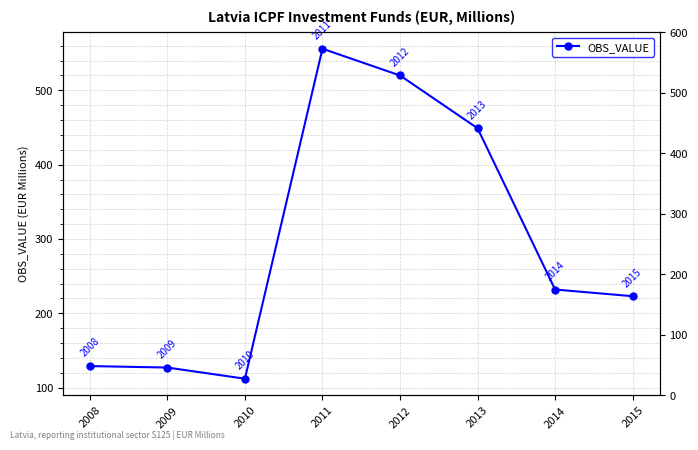

Reading right to left, what are all the values shown in this chart?

223	232	449	520	556	112	127	129